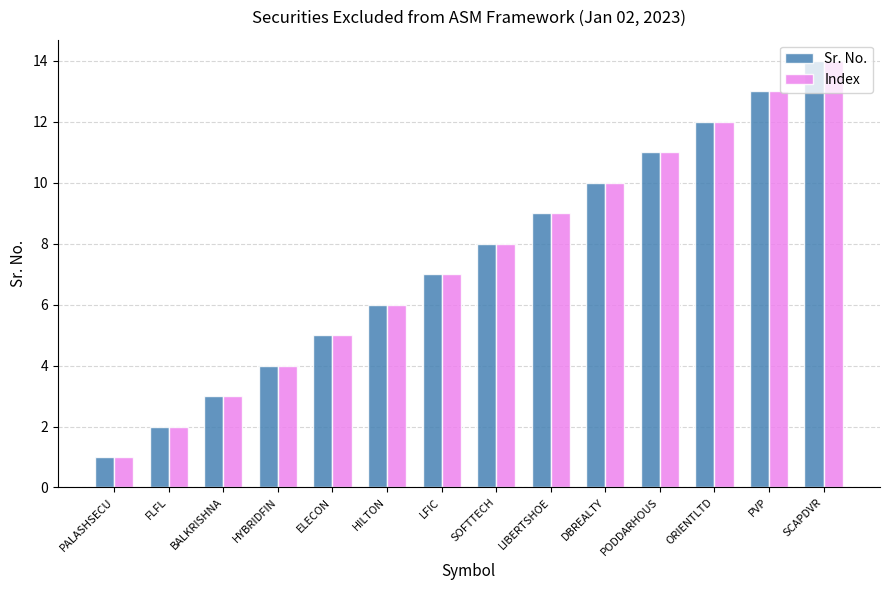

Rank the categories by Sr. No. value from highest to lowest.

SCAPDVR, PVP, ORIENTLTD, PODDARHOUS, DBREALTY, LIBERTSHOE, SOFTTECH, LFIC, HILTON, ELECON, HYBRIDFIN, BALKRISHNA, FLFL, PALASHSECU